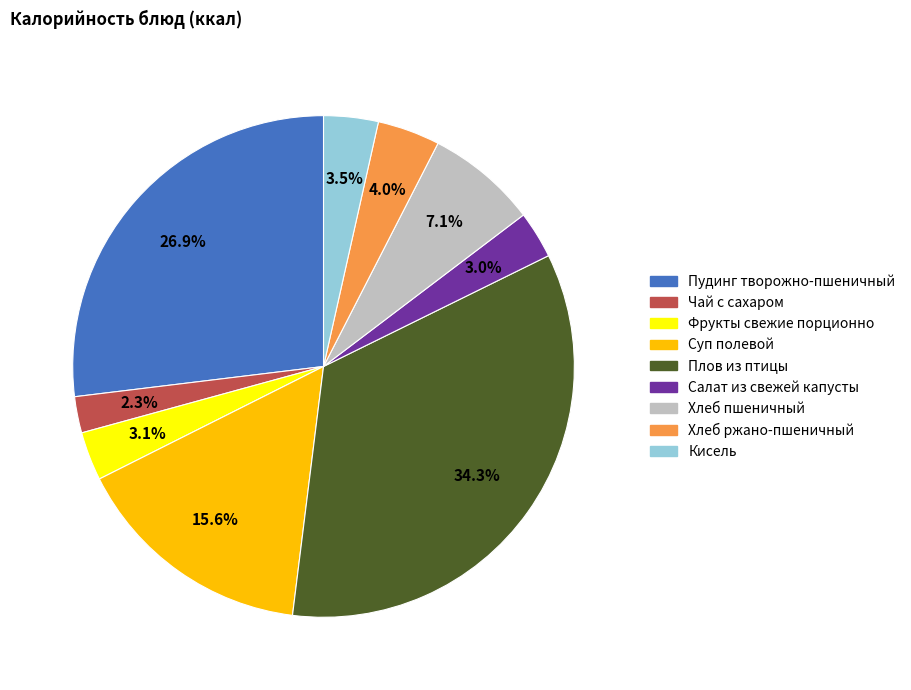

Is there a majority slice in this chart?

No